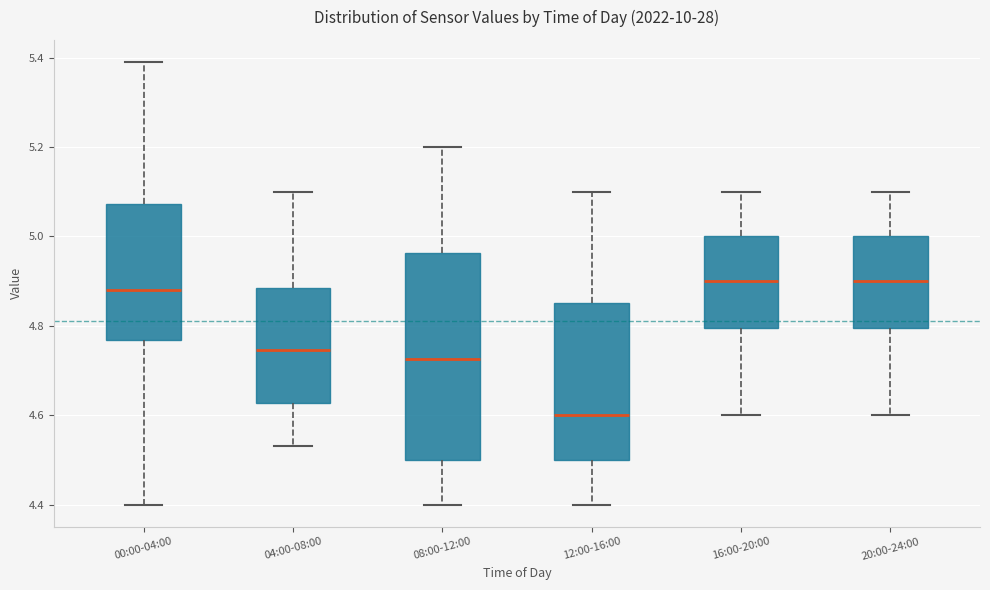

Which box is the tallest, from its lower edge to its upper edge?

08:00-12:00